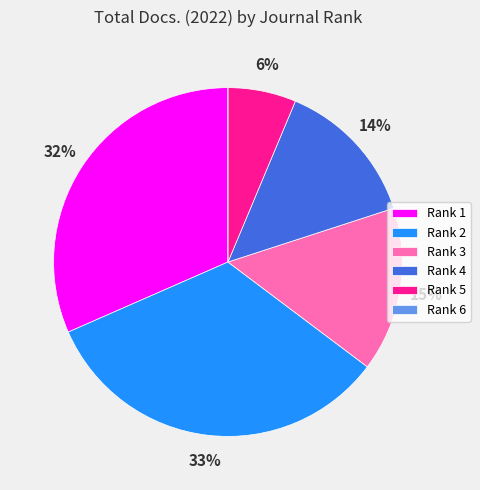

Do Rank 2 and Rank 4 together represent more than half of the pie?

No